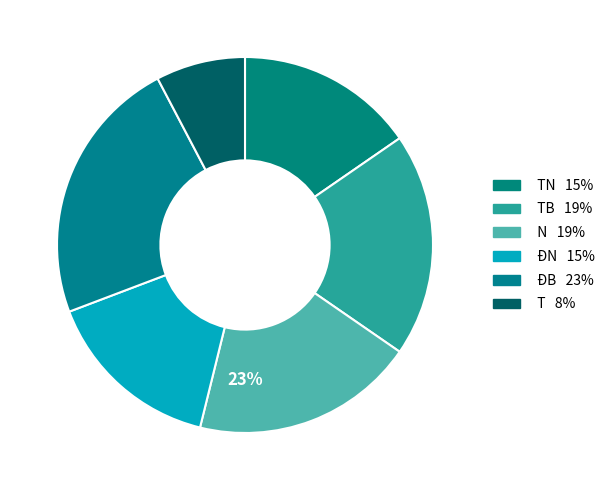

Is it true that T is 8% of the pie?

True